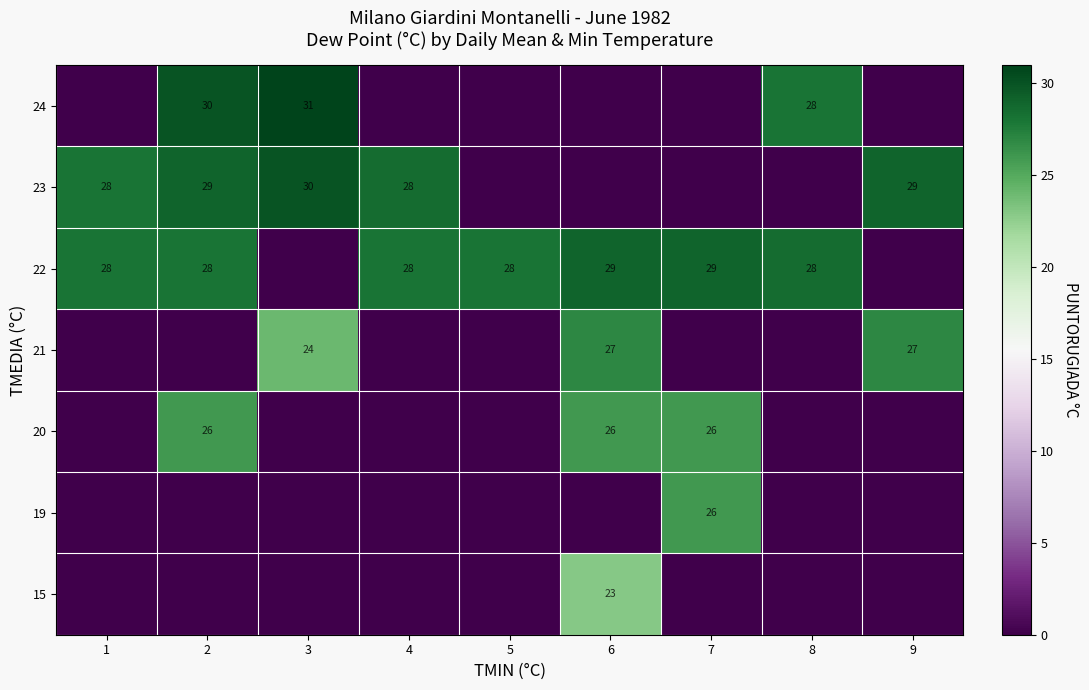

How many distinct data groups are displayed?

7